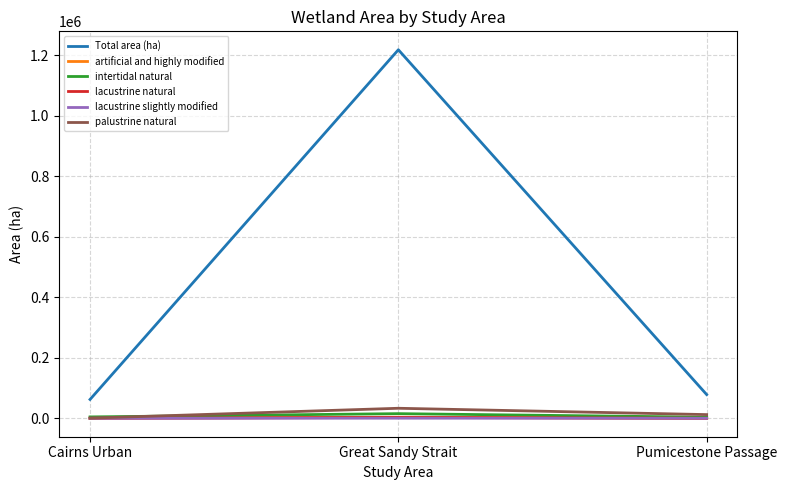

What is the total value across all series at Cairns Urban?

67914